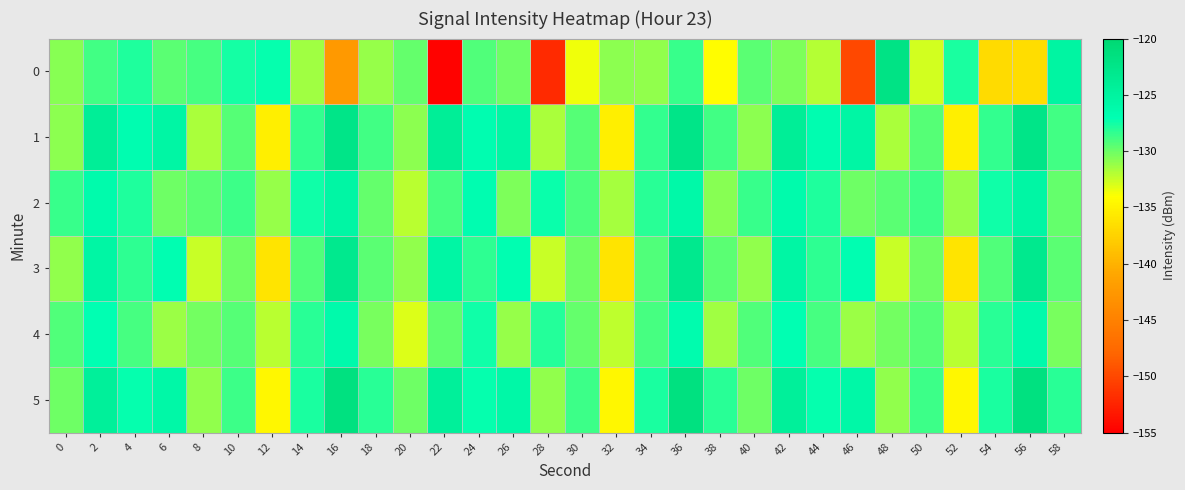

Between 10 and 52, which series saw the biggest shift?

3